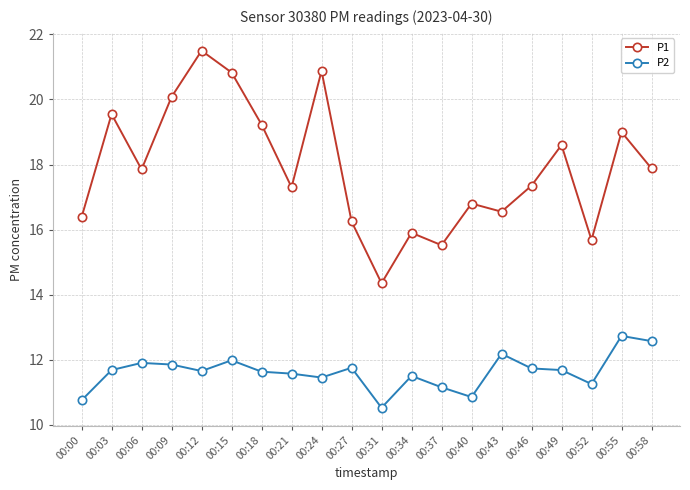

What is the difference between the P2 values at 00:21 and 00:52?

0.3